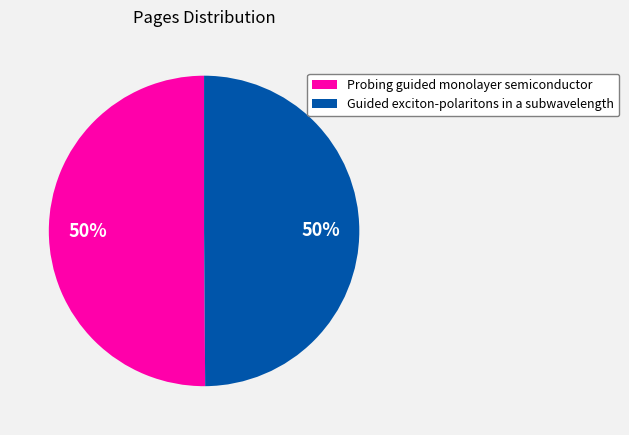

What percentage is the Probing guided monolayer semiconductor slice, to the nearest percent?

50%